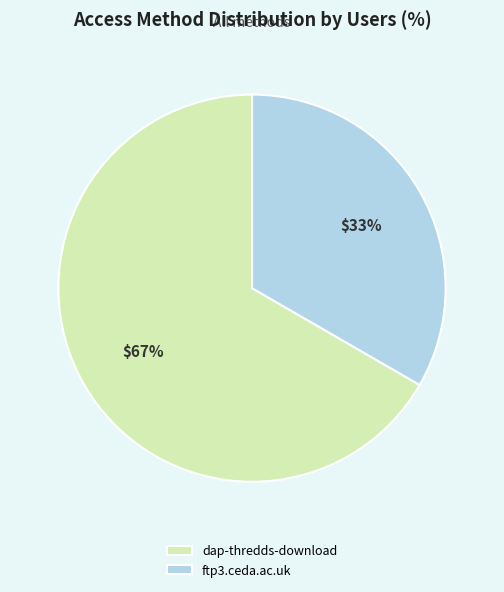

Approximately how many times larger is the value at ftp3.ceda.ac.uk compared to dap-thredds-download?

0.5